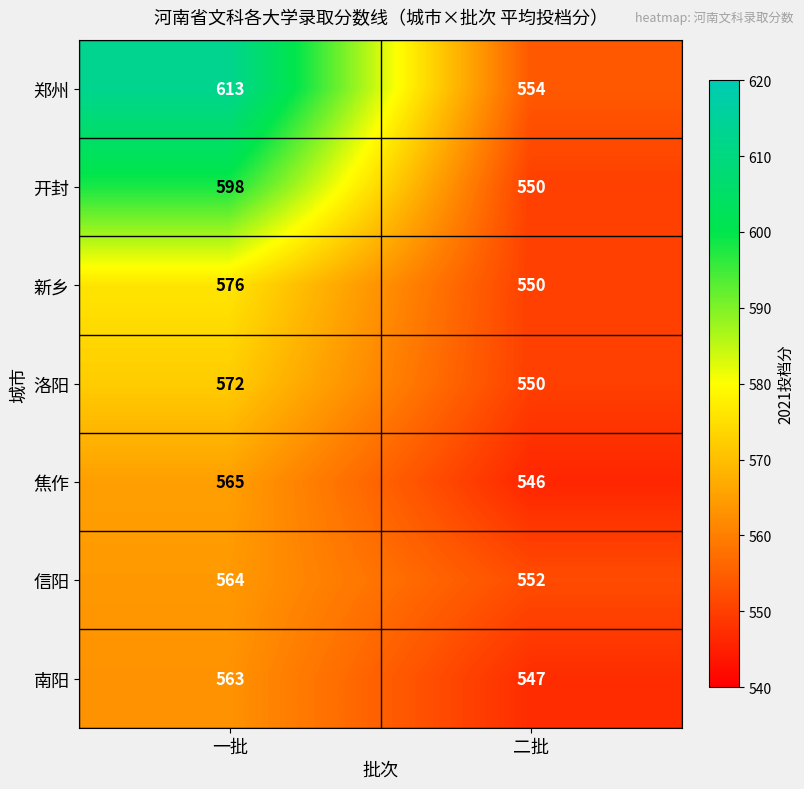

Which series has the largest total across all categories?

郑州